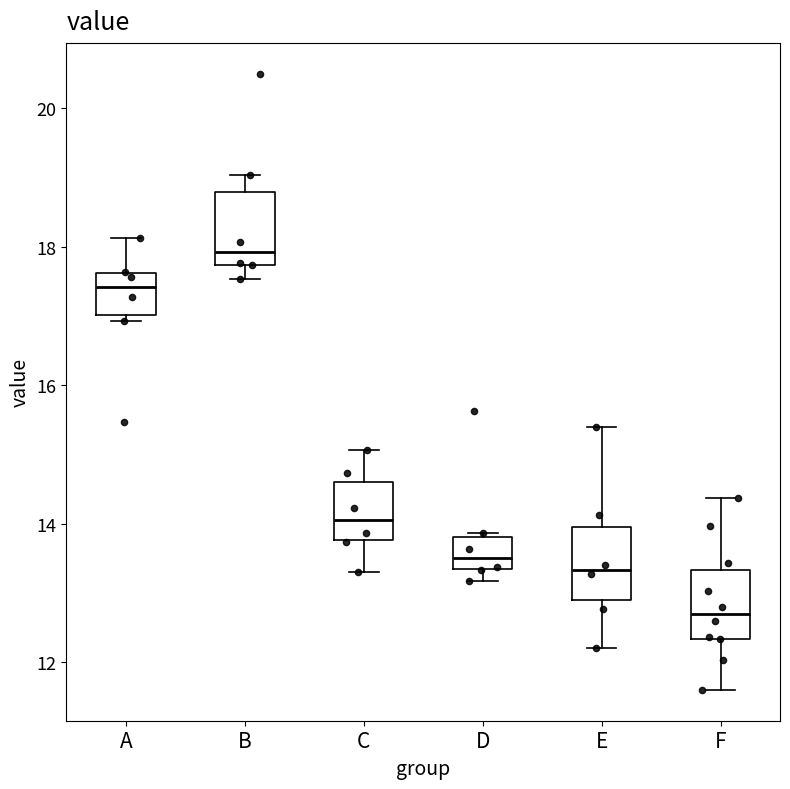

Where is the upper edge of the box for C on the y-axis? The values are not printed on the chart, so give them approximately, as read against the axis.

14.6